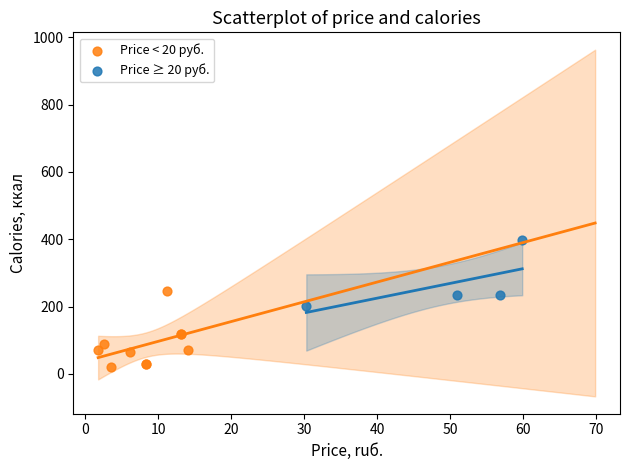

What are all the series names shown in the legend?

Price < 20 руб., Price ≥ 20 руб.